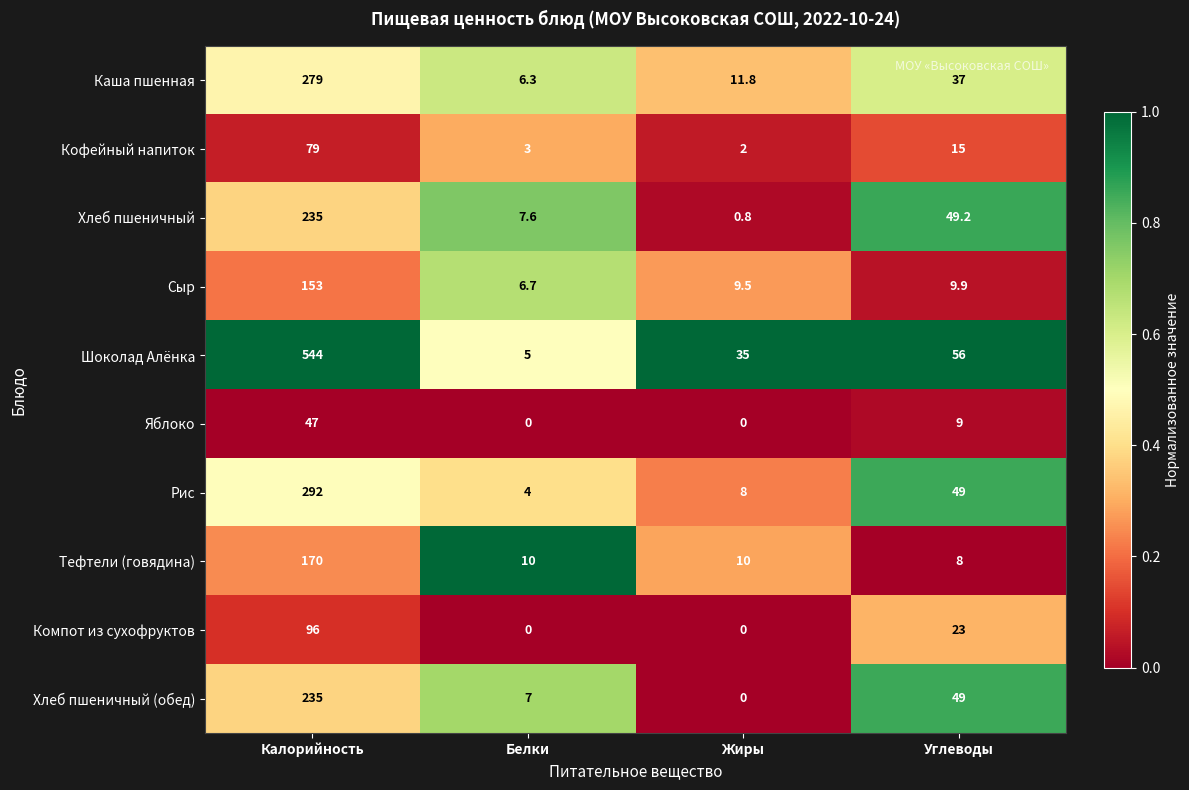

What is the approximate value of Яблоко at Углеводы?

9.0